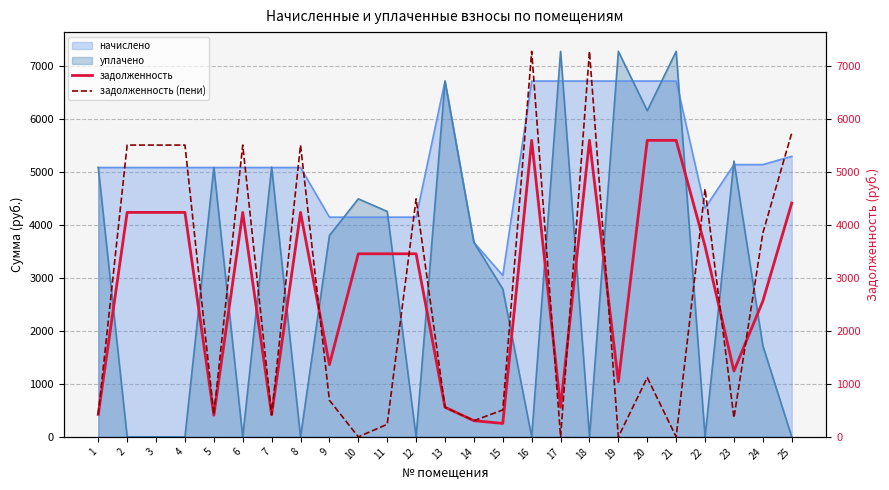

What value does the задолженность series have at 2?

4231.5